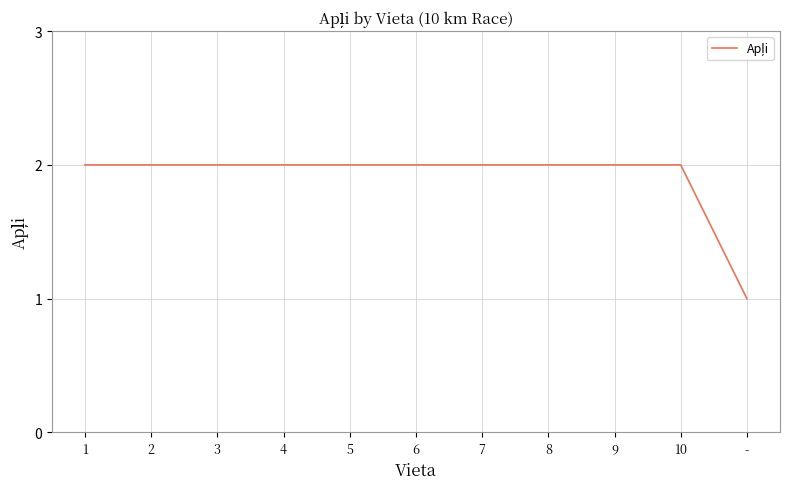

What position from the right is 3?

9